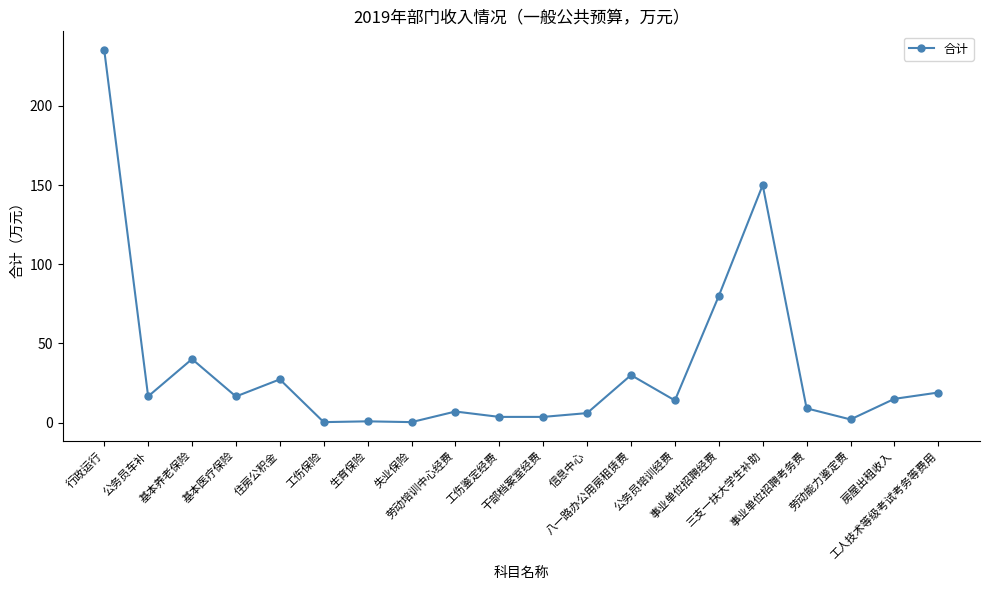

At which label is the value closest to 117?

三支一扶大学生补助